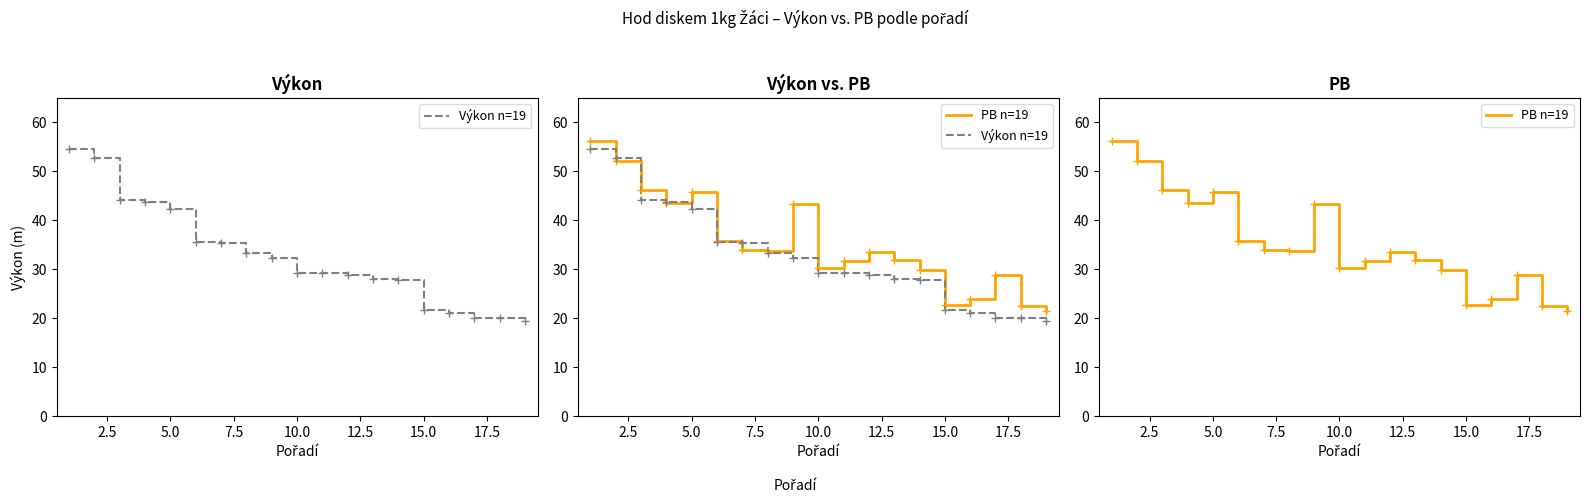

List the series in order of their peak value, lowest first.

Výkon n=19, PB n=19